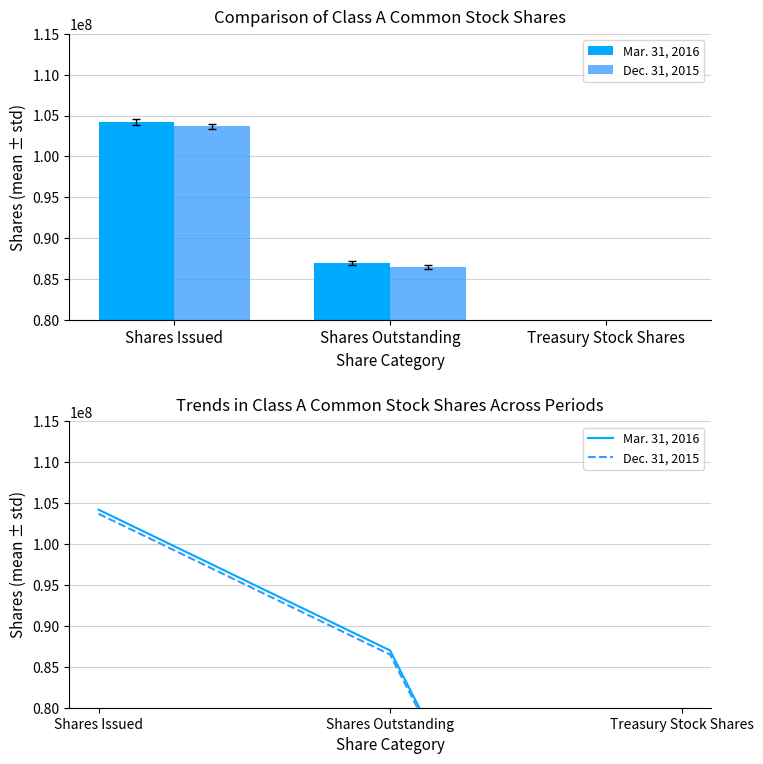

The Mar. 31, 2016 series shows 124530564 at Shares Outstanding. True or false?

False